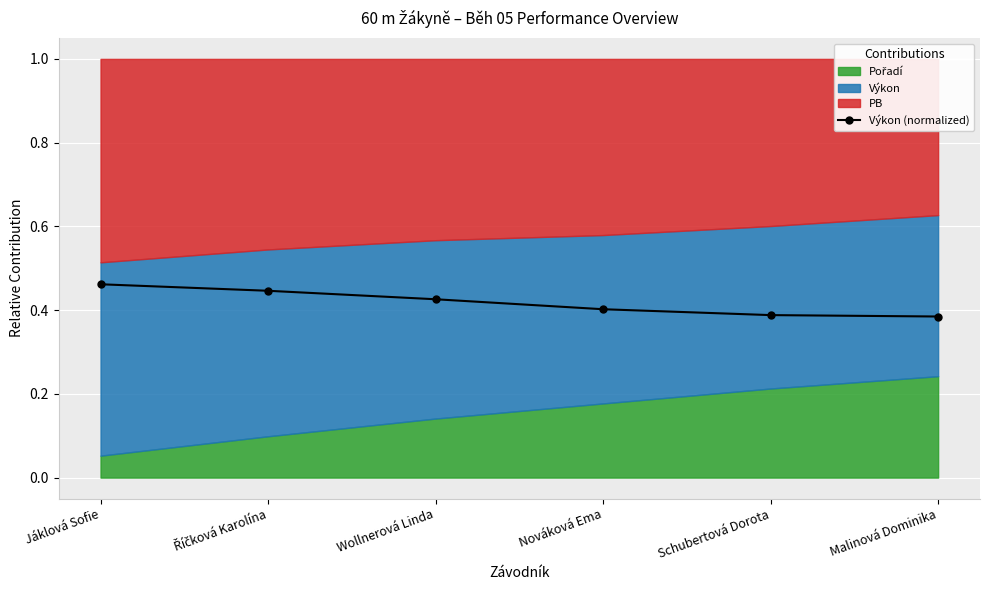

Is it true that the value at Malinová Dominika is 0.4?

True